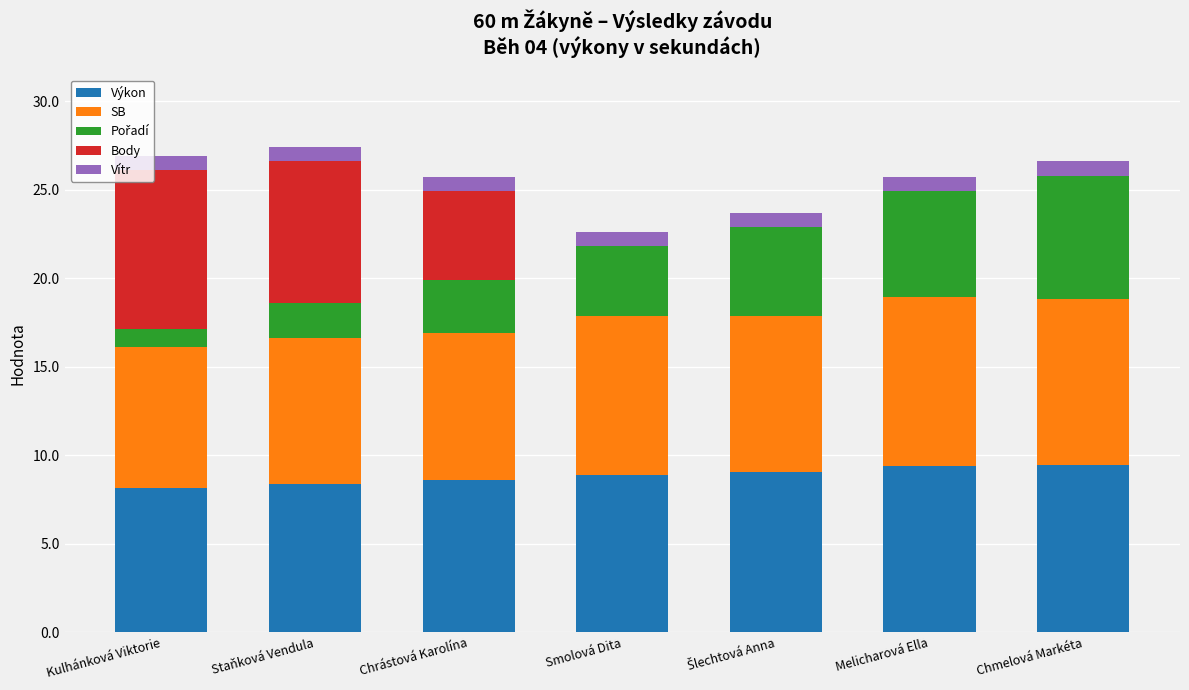

The value of Výkon at Staňková Vendula is 12.7. True or false?

False